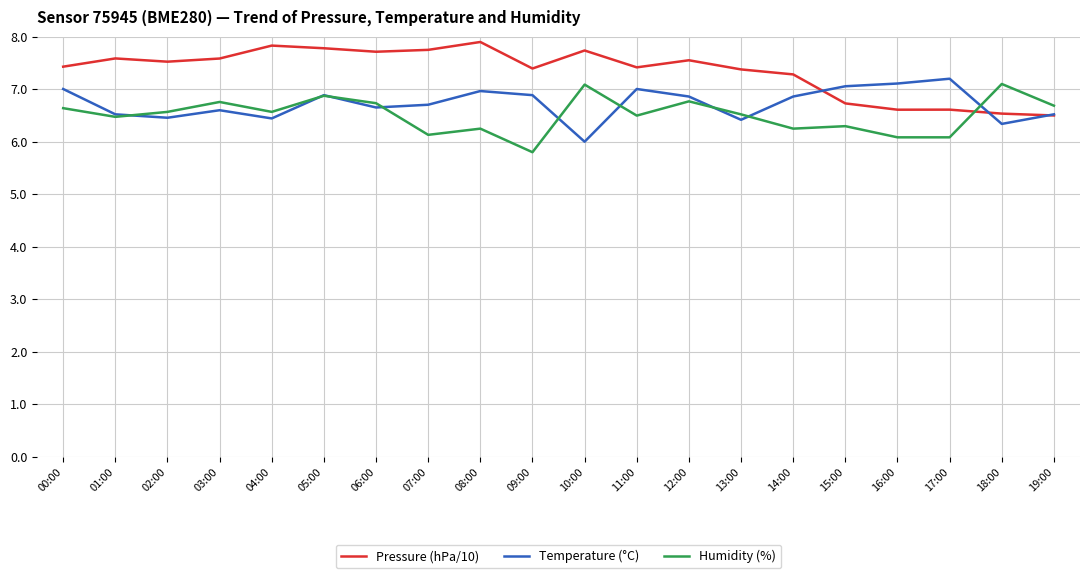

What position from the right is 02:00?

18